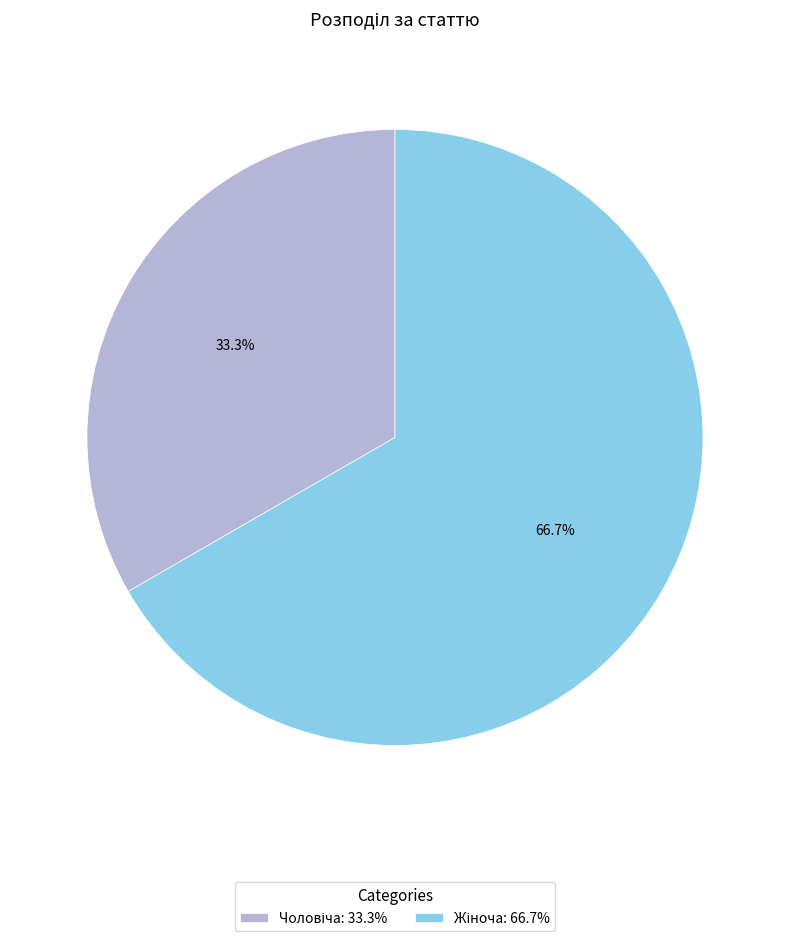

Does any single category account for the majority?

Yes